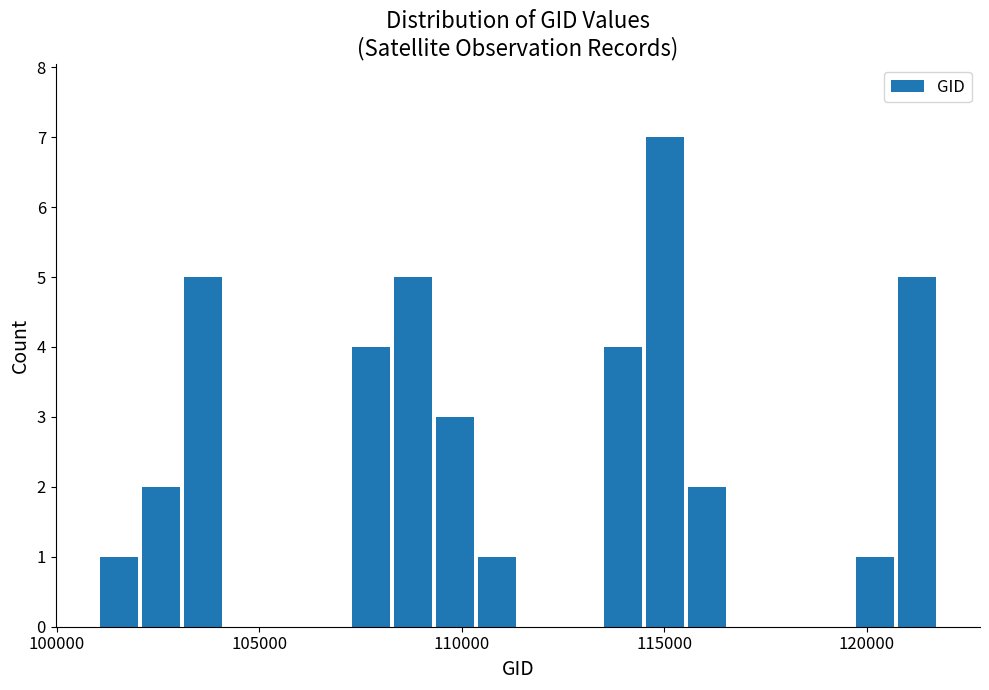

Read against the x-axis, roughly where is the centre of the tallest bar?

115000